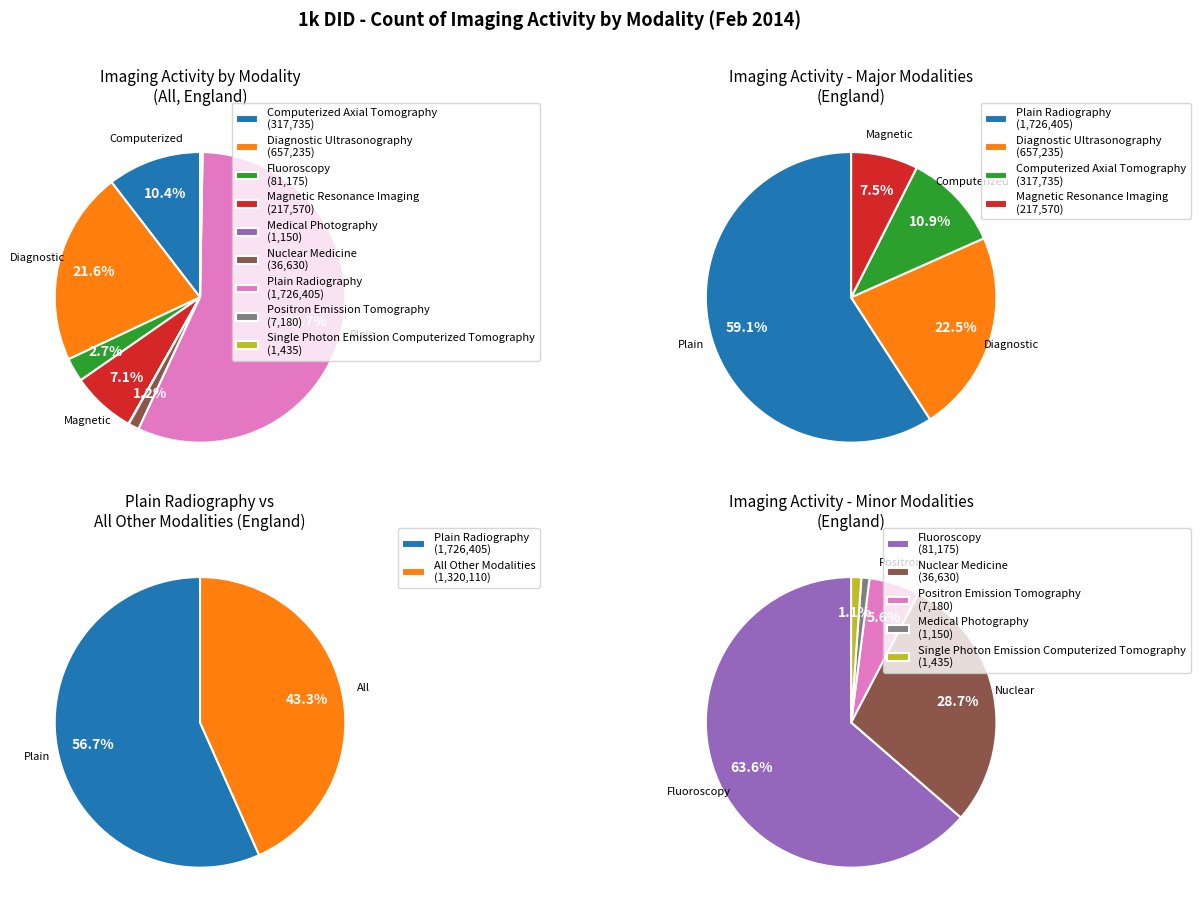

Which slice represents more than half of the pie?

Plain Radiography